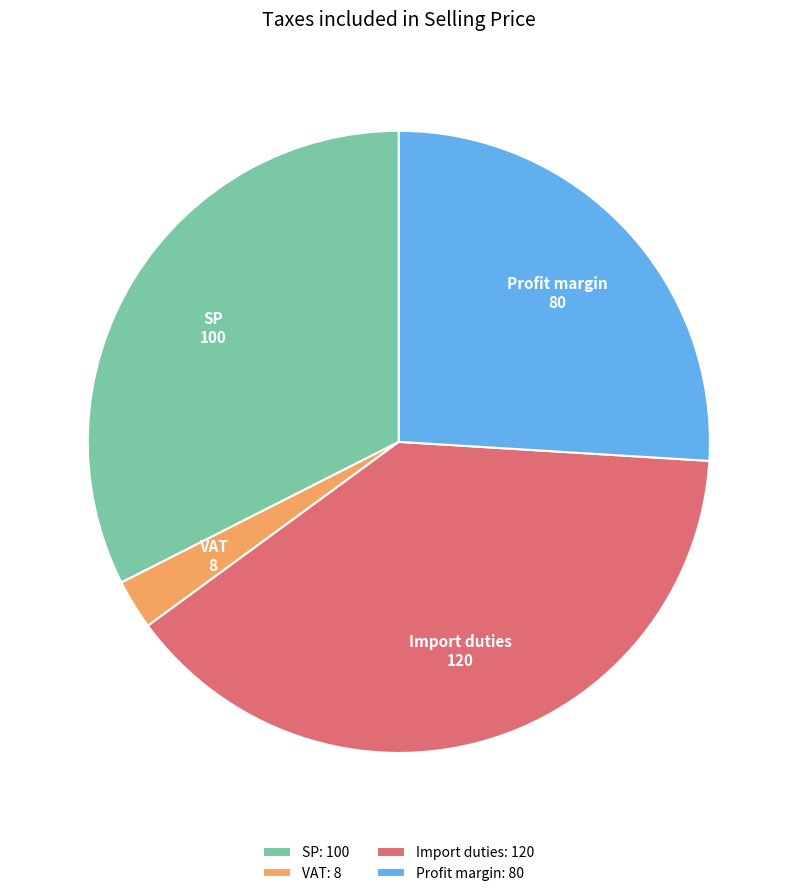

Is there a majority slice in this chart?

No